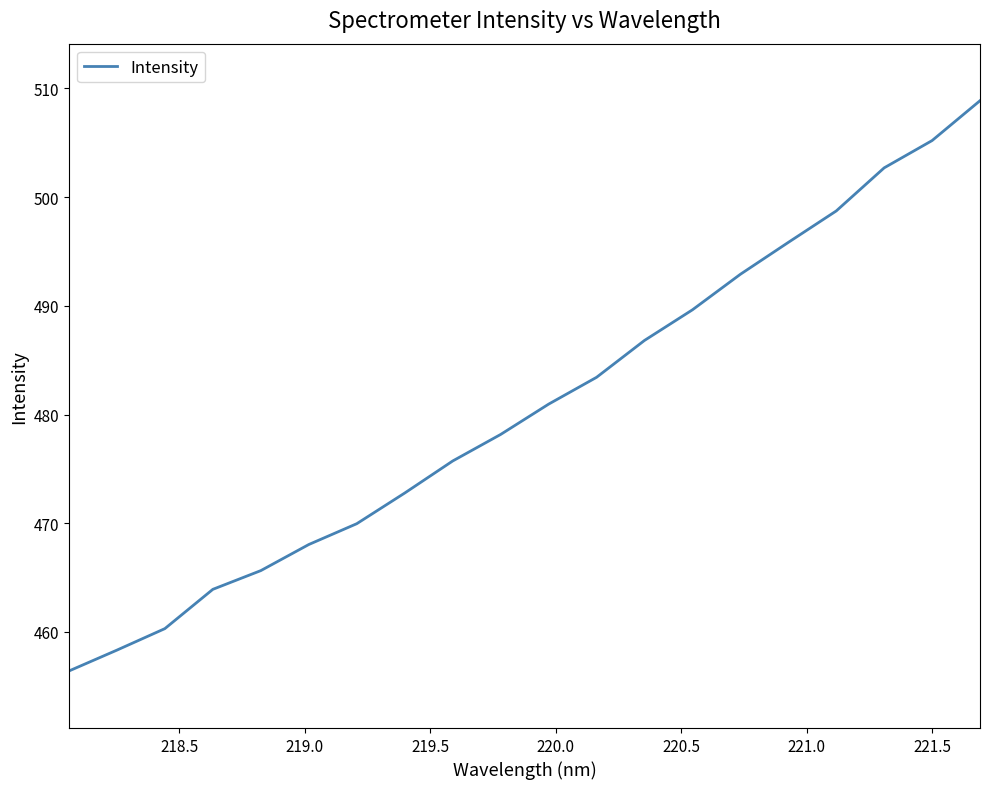

What is the minimum value shown in the chart?

456.4